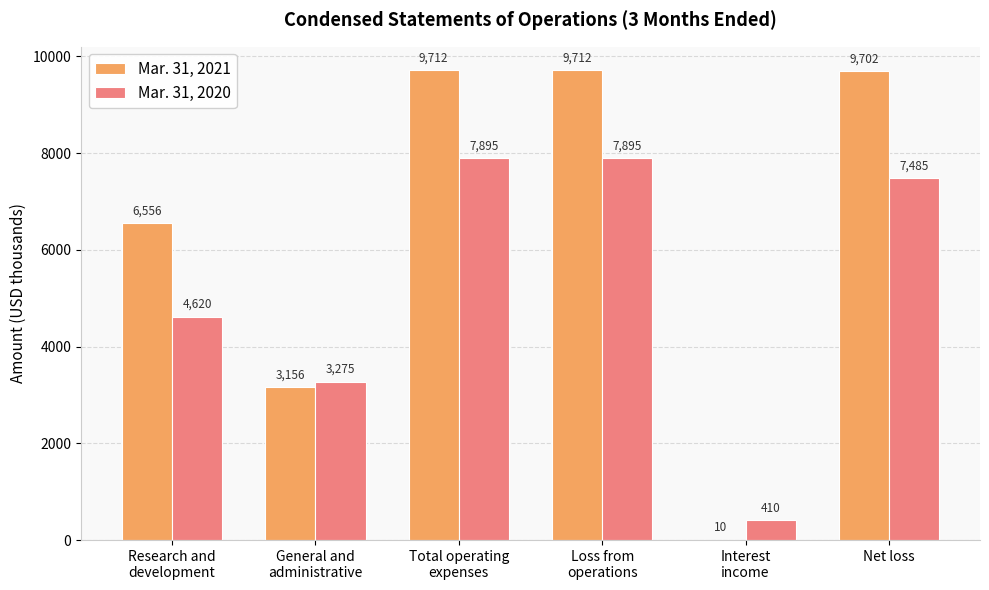

Which series has the largest total across all categories?

Mar. 31, 2021